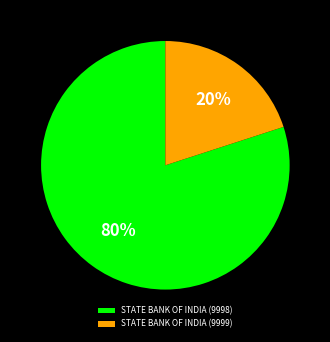

Do STATE BANK OF INDIA (9998) and STATE BANK OF INDIA (9999) together represent more than half of the pie?

Yes